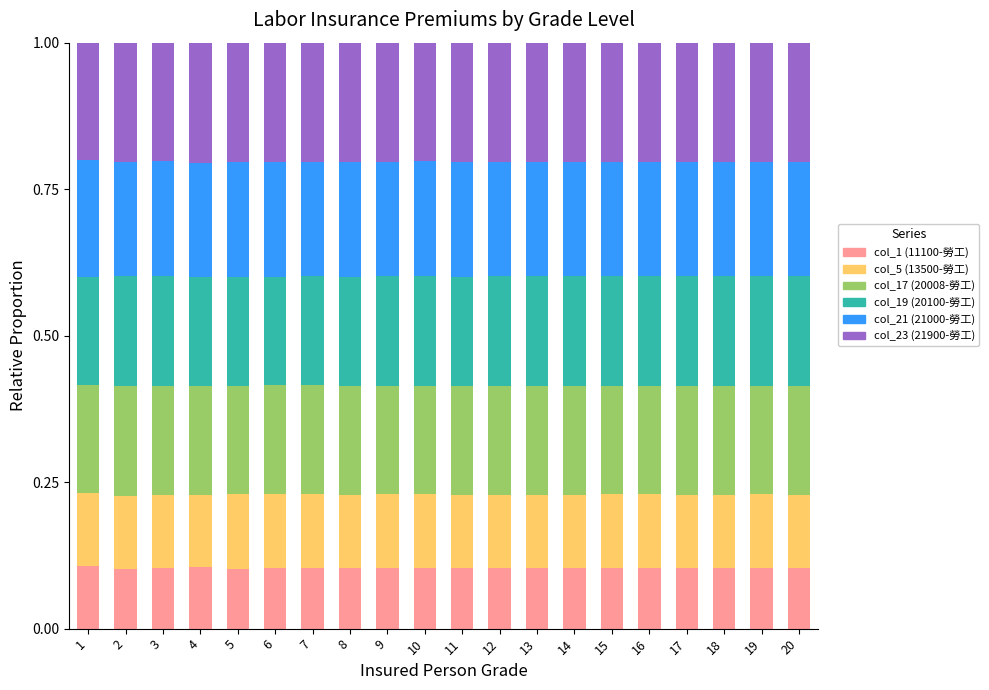

True or false: col_1 (11100-勞工) has a value of 0.1 at 17.

True